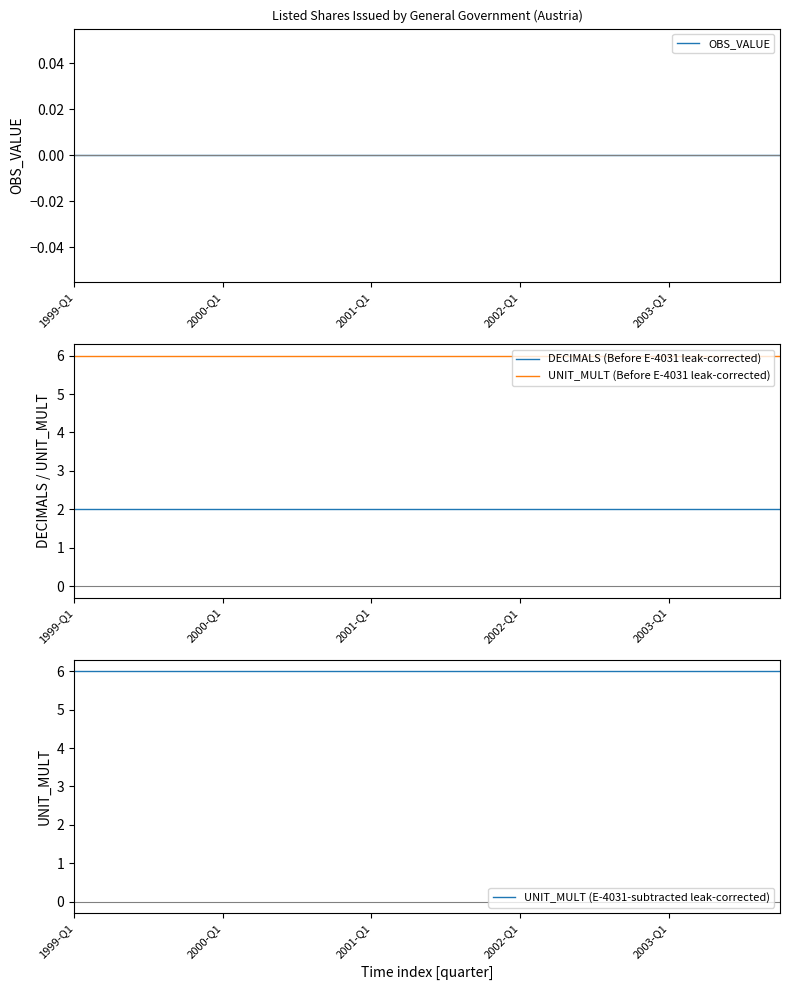

Read the UNIT_MULT value at 7.

6